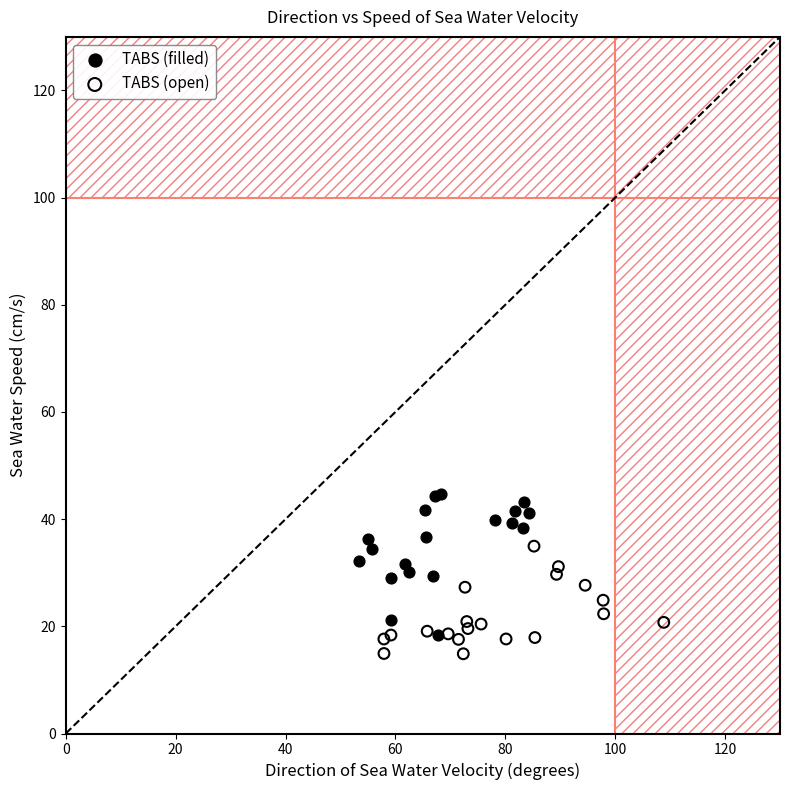

Which series has the widest spread of Y values?

TABS (filled)